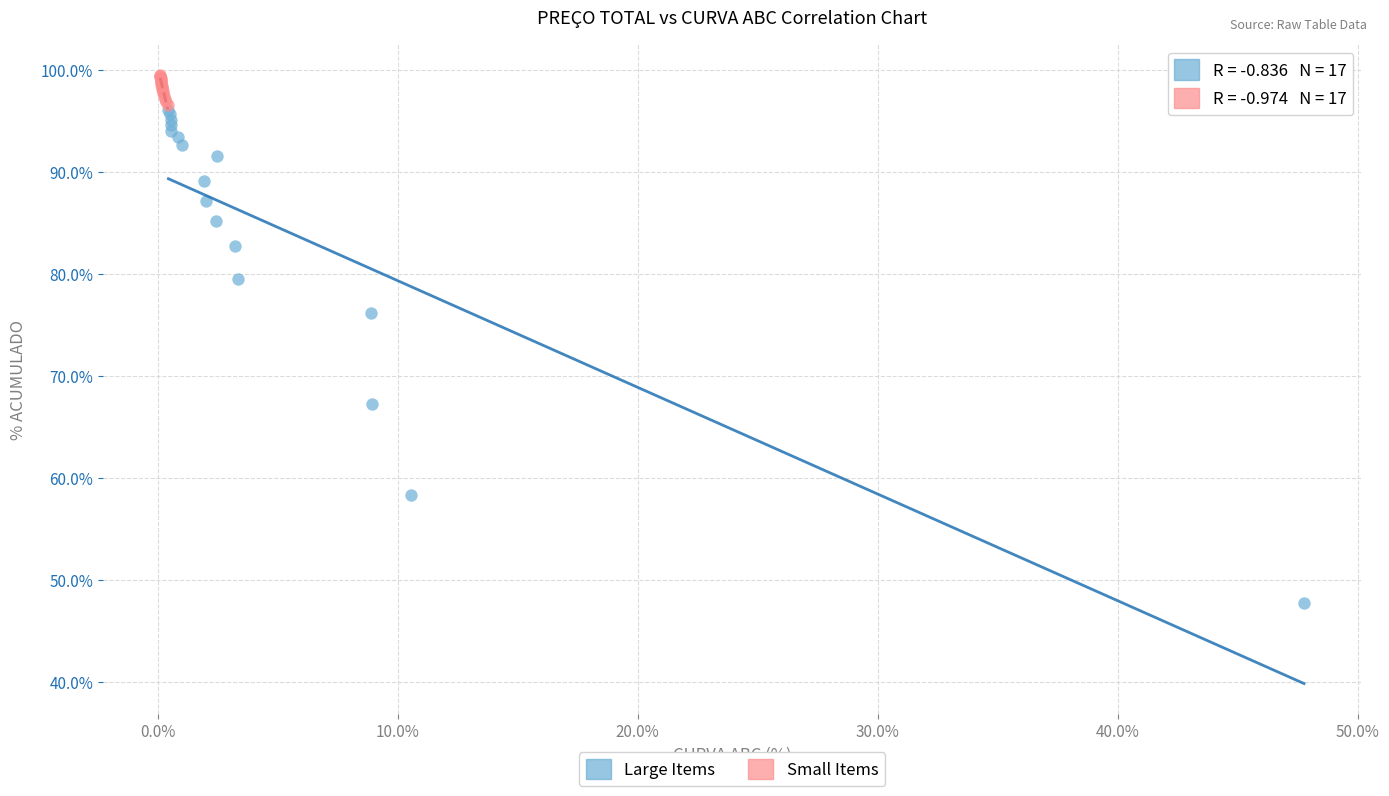

What are all the series names shown in the legend?

Large Items, Small Items